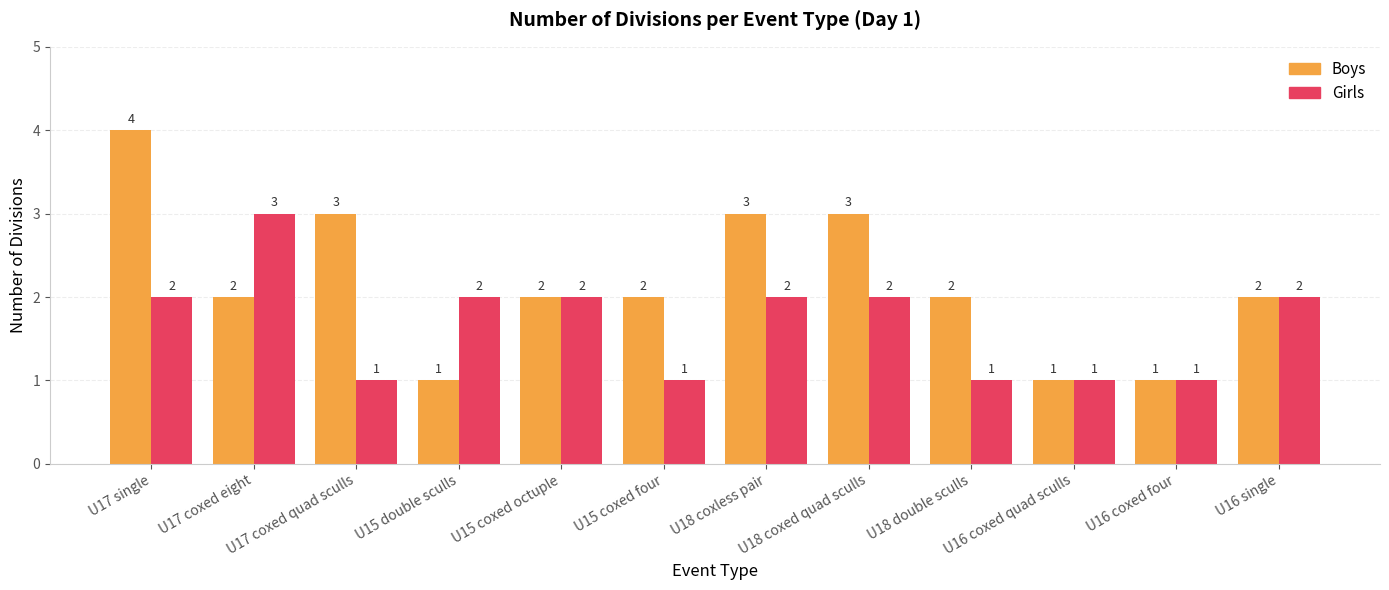

What is the minimum value shown in the chart?

1